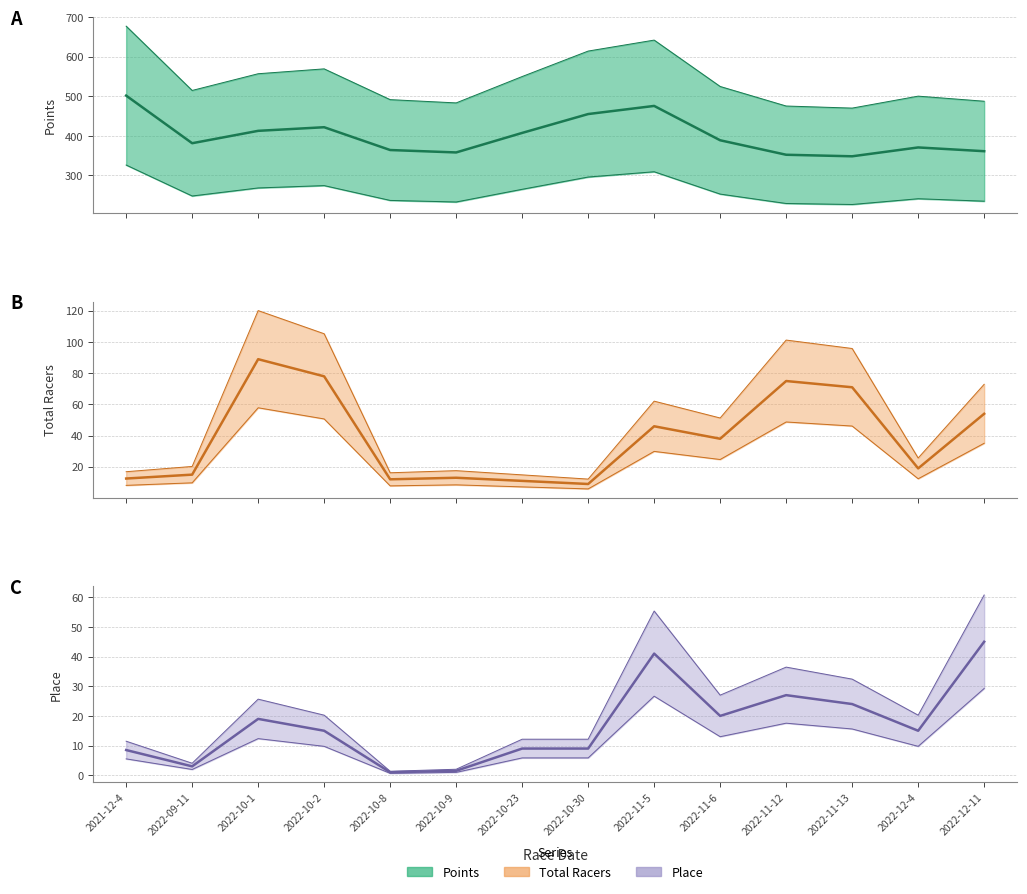

Where is Place (mid) nearest to the value 23?

2022-11-13